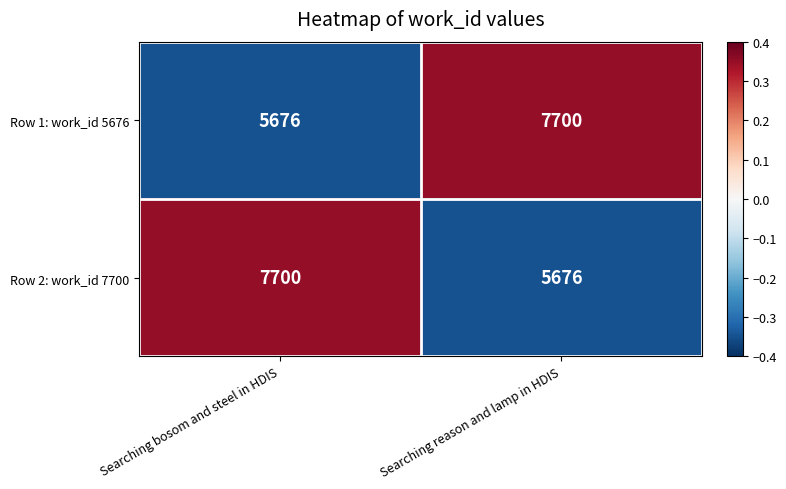

Count the number of categories in the chart.

2